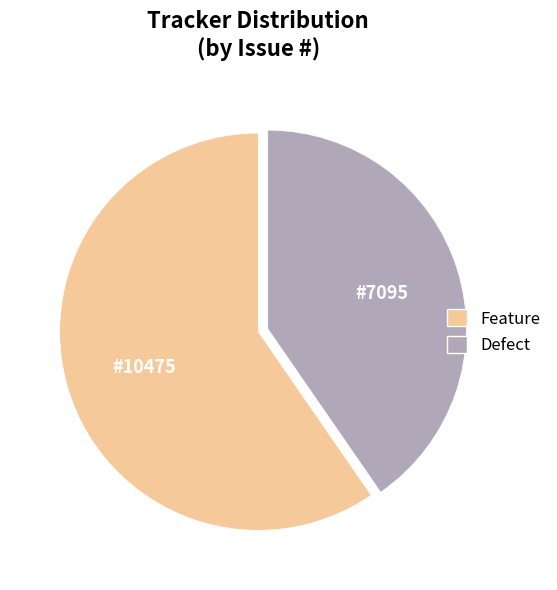

Is it true that Defect is 47% of the pie?

False